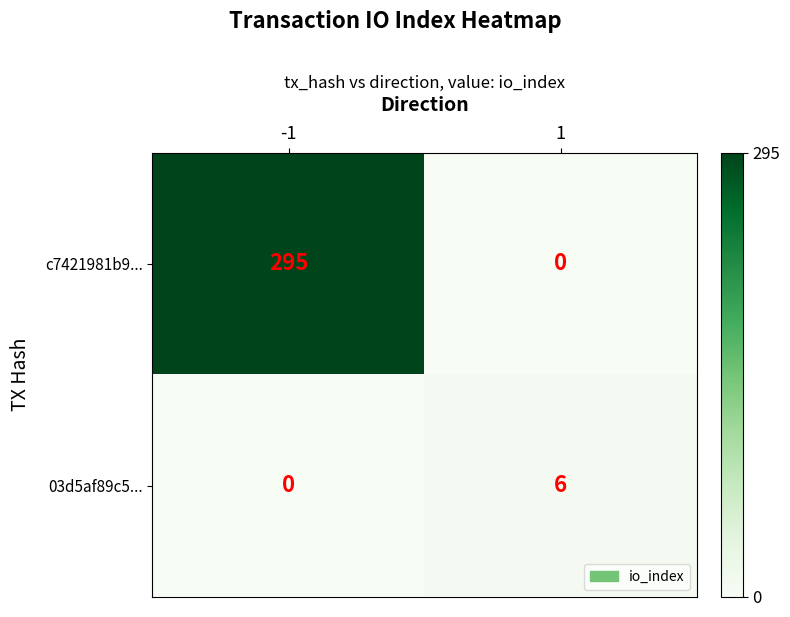

What is the sum of the c7421981b9... values at -1 and 1?

295